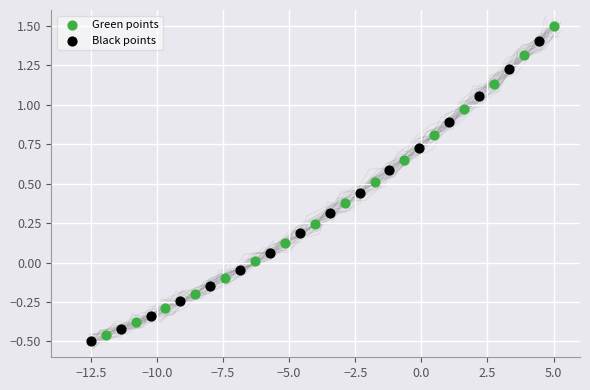

Which series has the largest Y range (max minus min)?

Green points